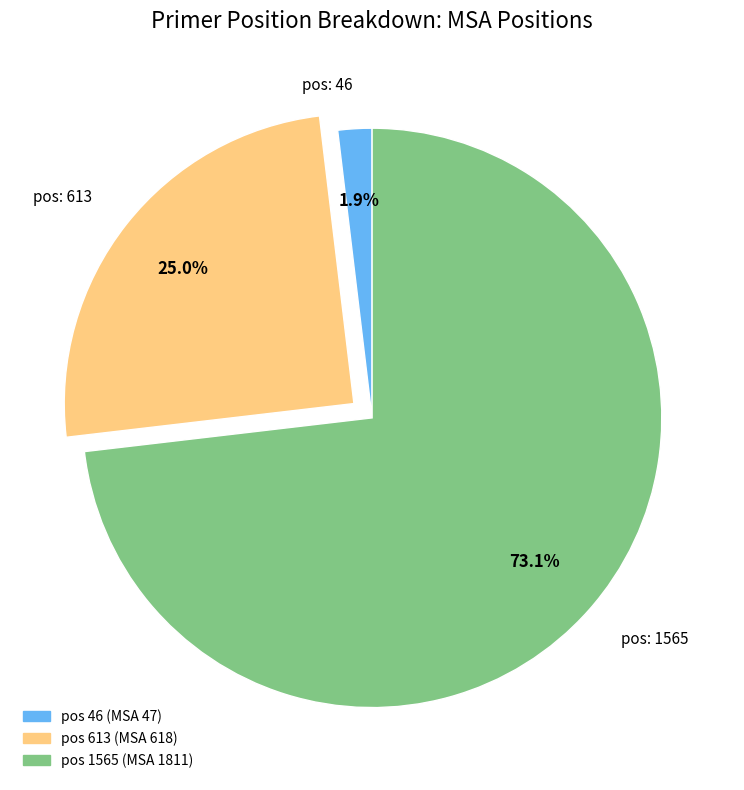

Between pos: 46 and pos: 613, which is larger?

pos: 613